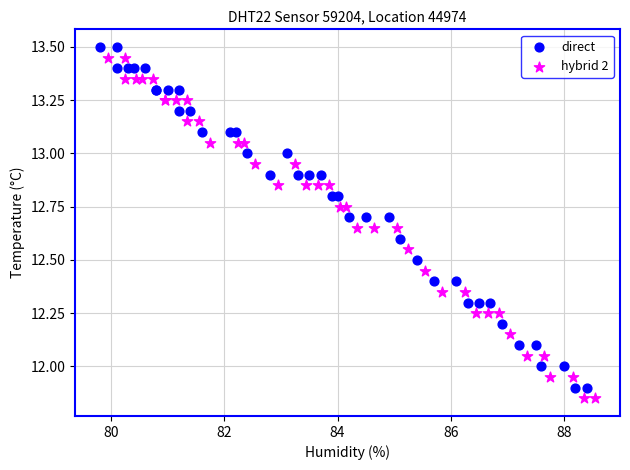

What are all the series names shown in the legend?

direct, hybrid 2